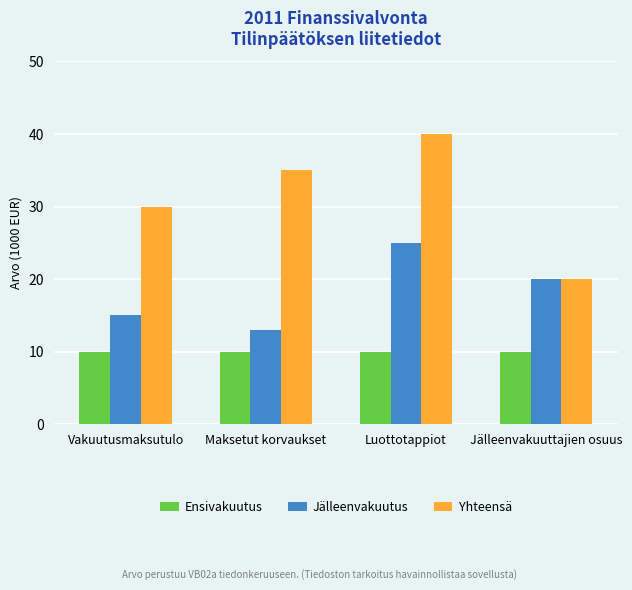

What is the total value across all series at Luottotappiot?

75